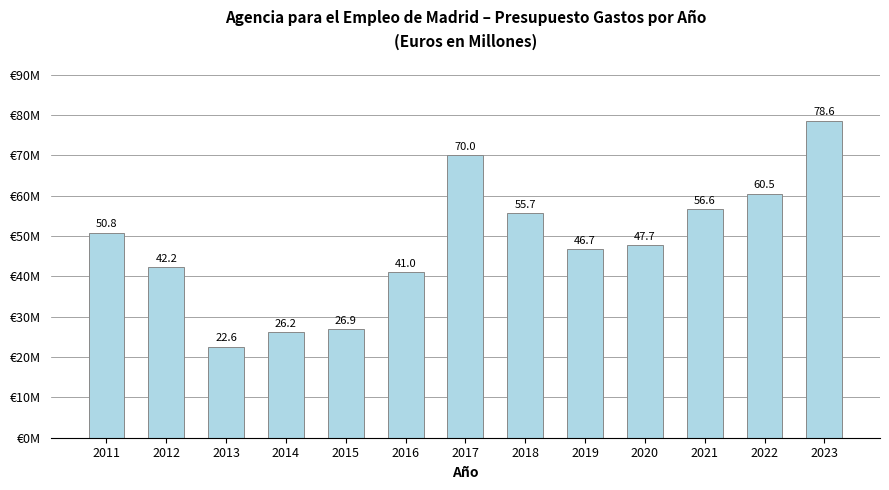

Reading left to right, list all the values displayed in this chart.

2011=50.8	2012=42.2	2013=22.6	2014=26.2	2015=26.9	2016=41.0	2017=70.0	2018=55.7	2019=46.7	2020=47.7	2021=56.6	2022=60.5	2023=78.6